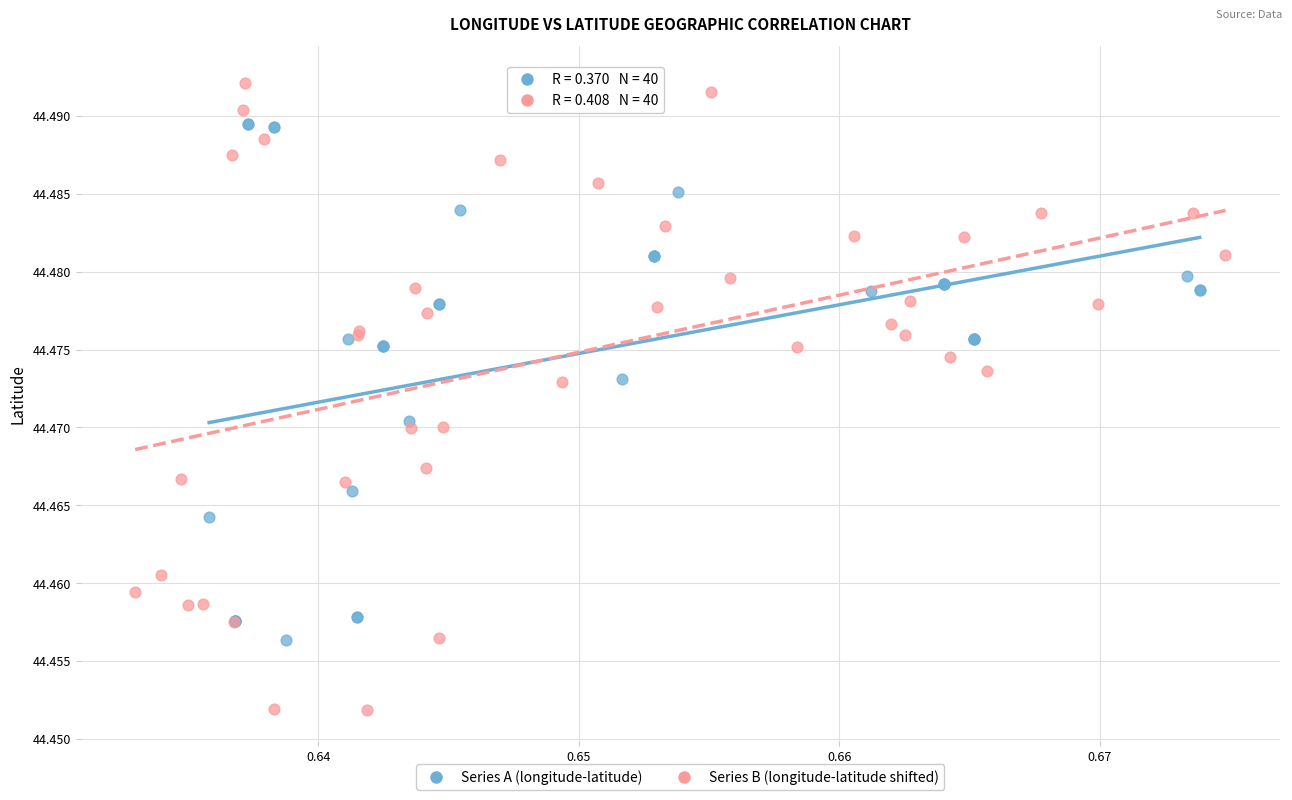

Which series has the widest spread of Y values?

Series B (longitude-latitude shifted)